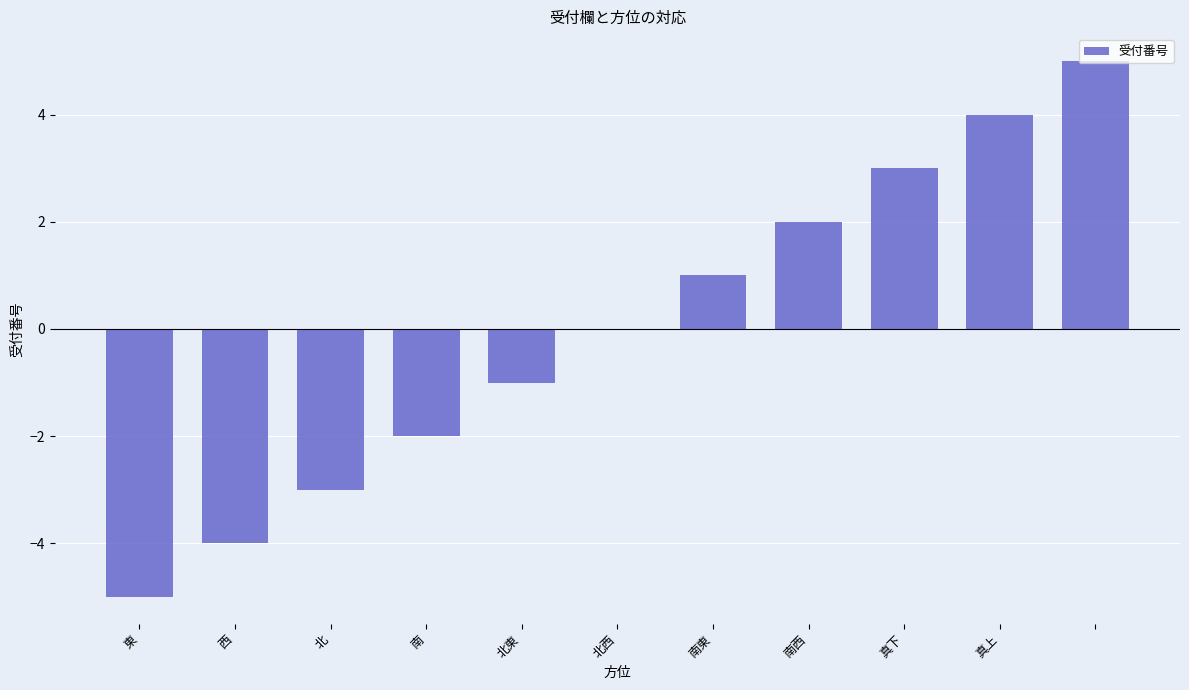

What is the greatest value displayed?

5